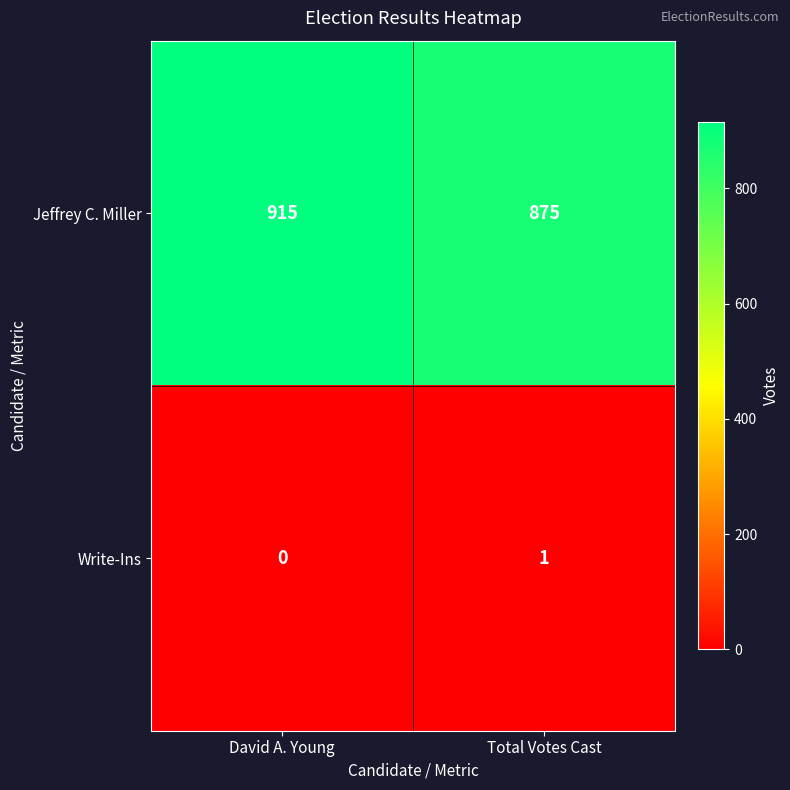

Rank the series by their maximum value, from lowest to highest.

Write-Ins, Jeffrey C. Miller